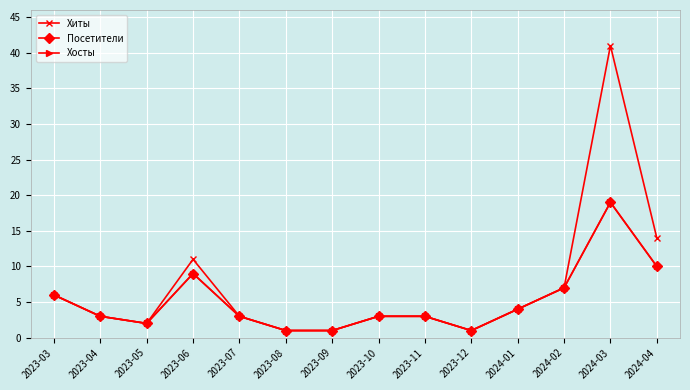

At which label is Посетители closest to 10?

2024-04